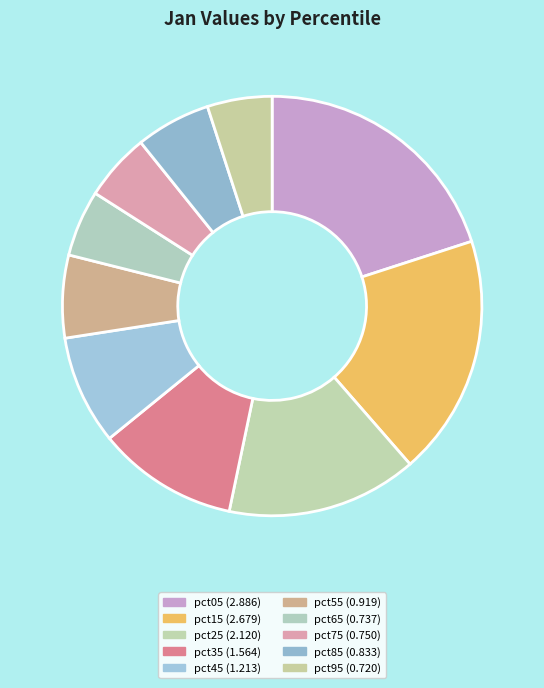

Rank the categories by value from highest to lowest.

pct05, pct15, pct25, pct35, pct45, pct55, pct85, pct75, pct65, pct95